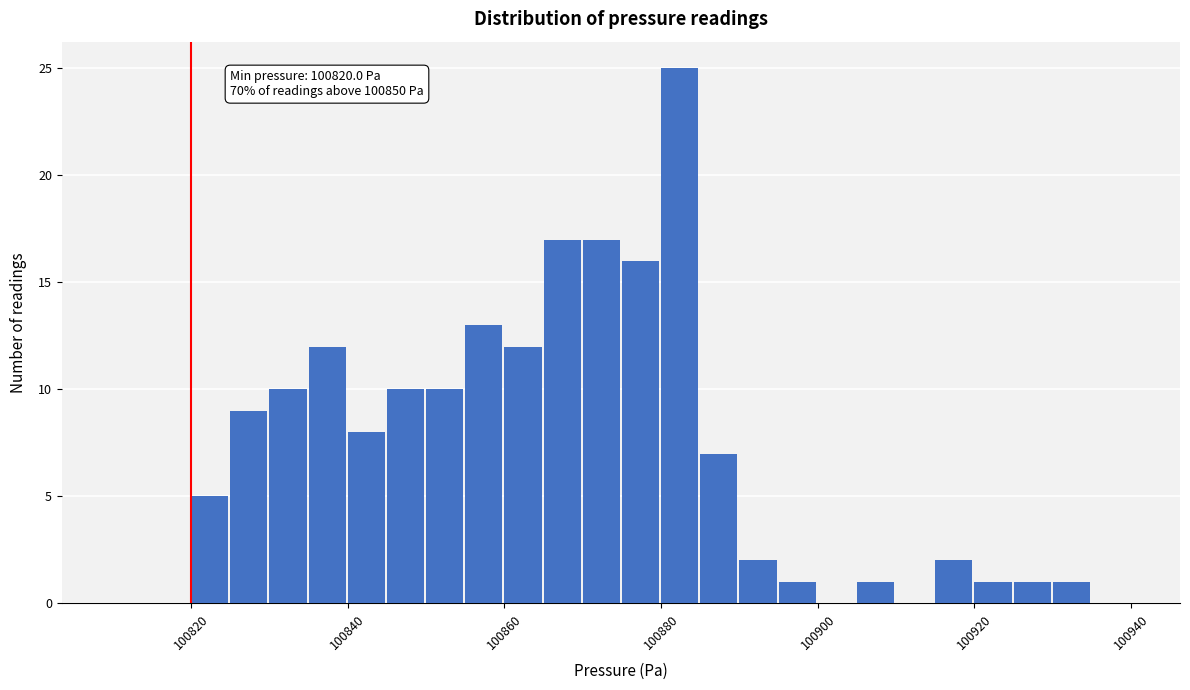

Around what value on the x-axis is the tallest bar? Give the approximate position of its centre, as read against the axis.

100882